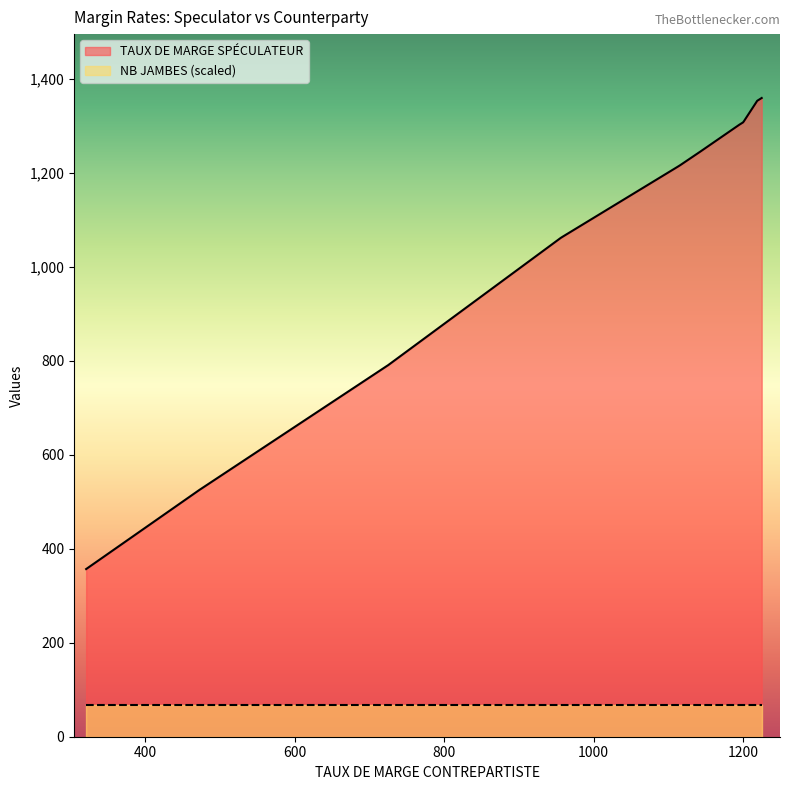

What is the sum of all NB JAMBES values?

20